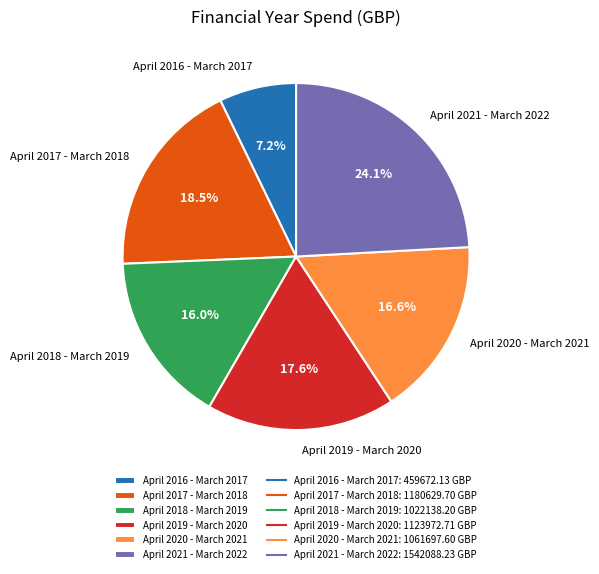

The April 2021 - March 2022 slice represents 24% of the pie. True or false?

True